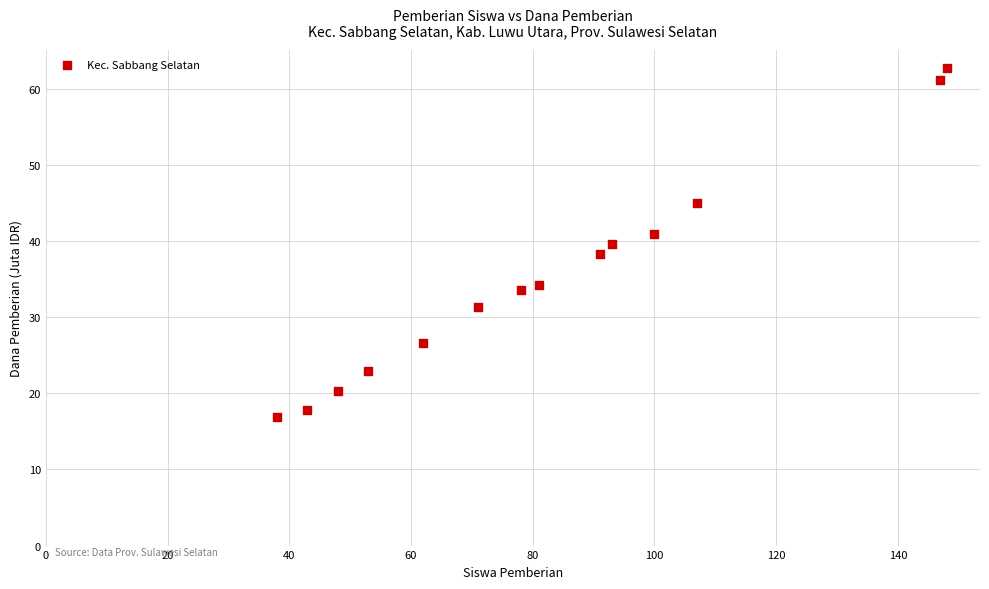

What is the range of Y values (max minus min)?

45.9